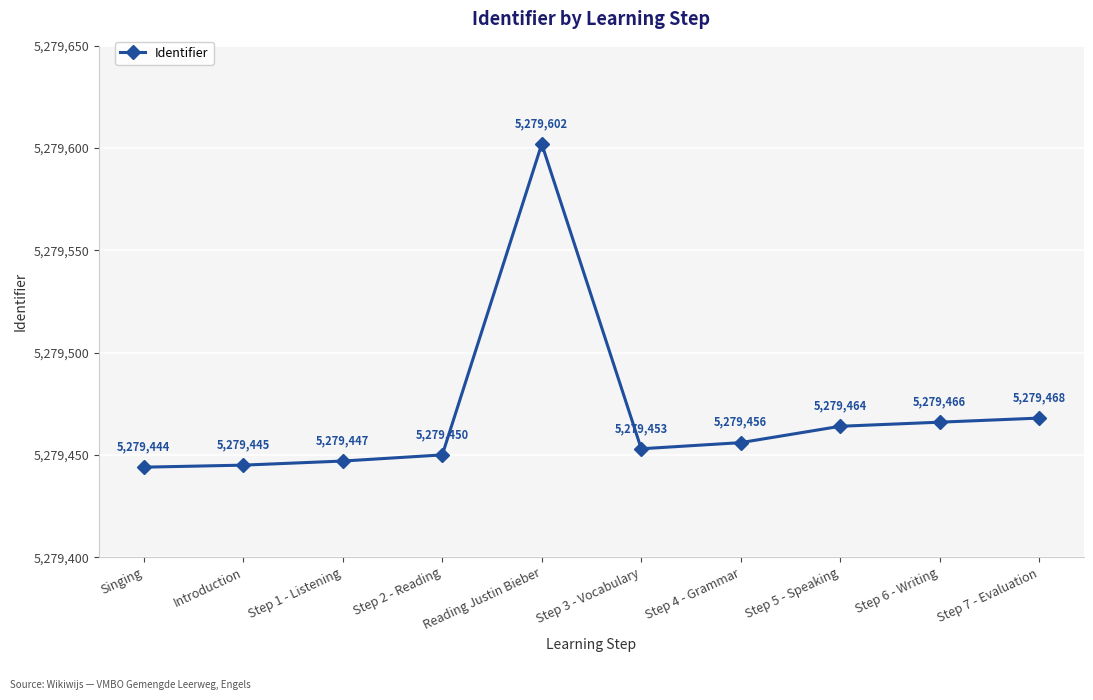

What is the sum of all values?

52794695